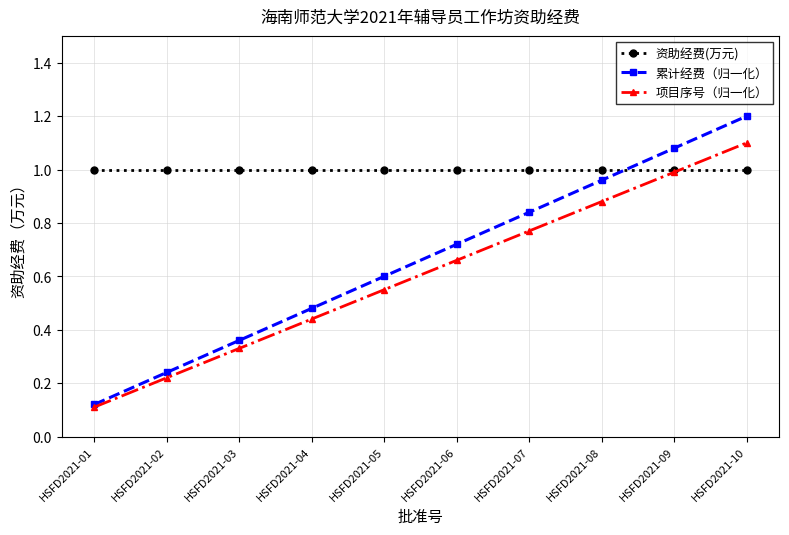

List the series in order of their peak value, lowest first.

资助经费(万元), 项目序号（归一化）, 累计经费（归一化）